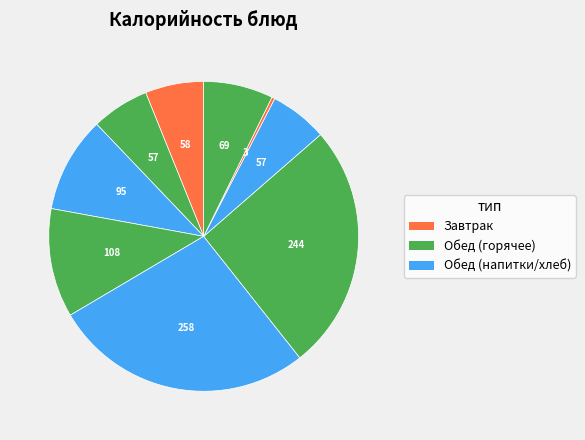

How many segments does this pie chart have?

9